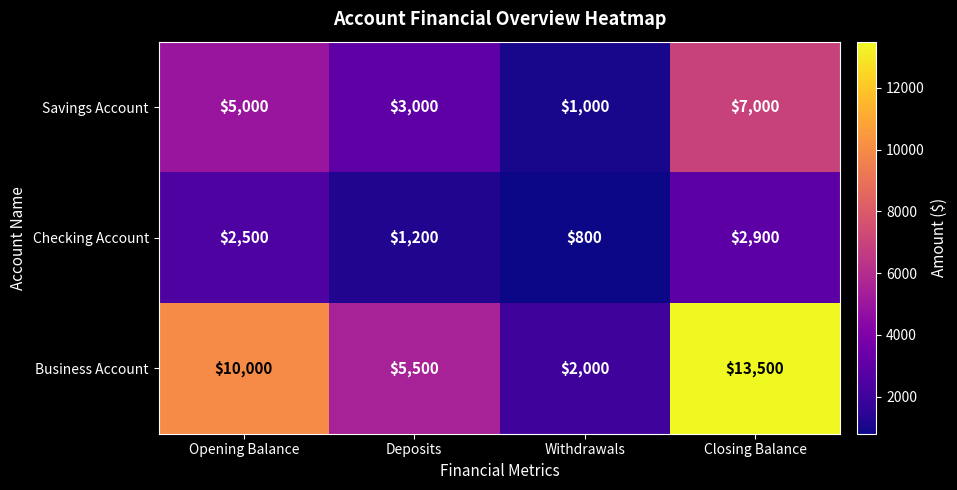

True or false: Business Account has a value of 3773 at Opening Balance.

False